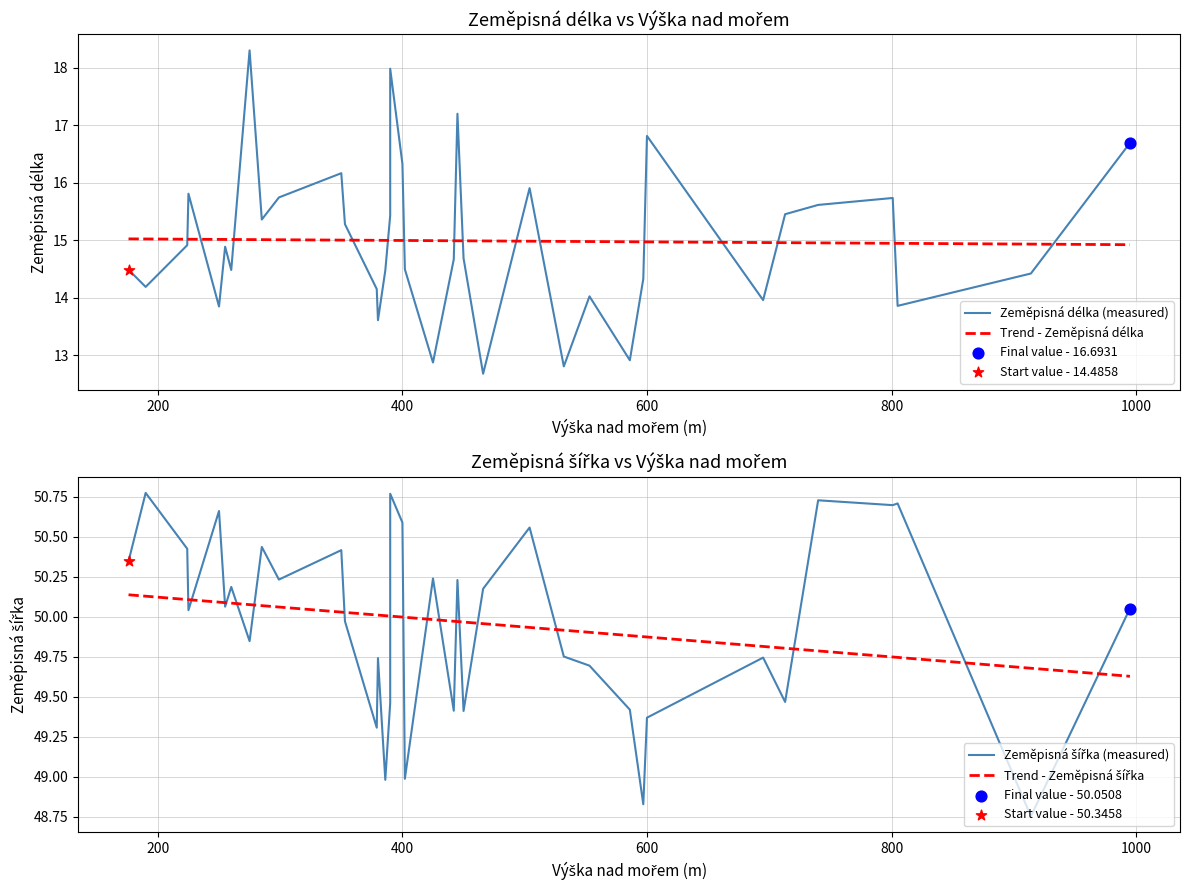

Which series reaches the maximum Y coordinate?

Zeměpisná šířka (measured)